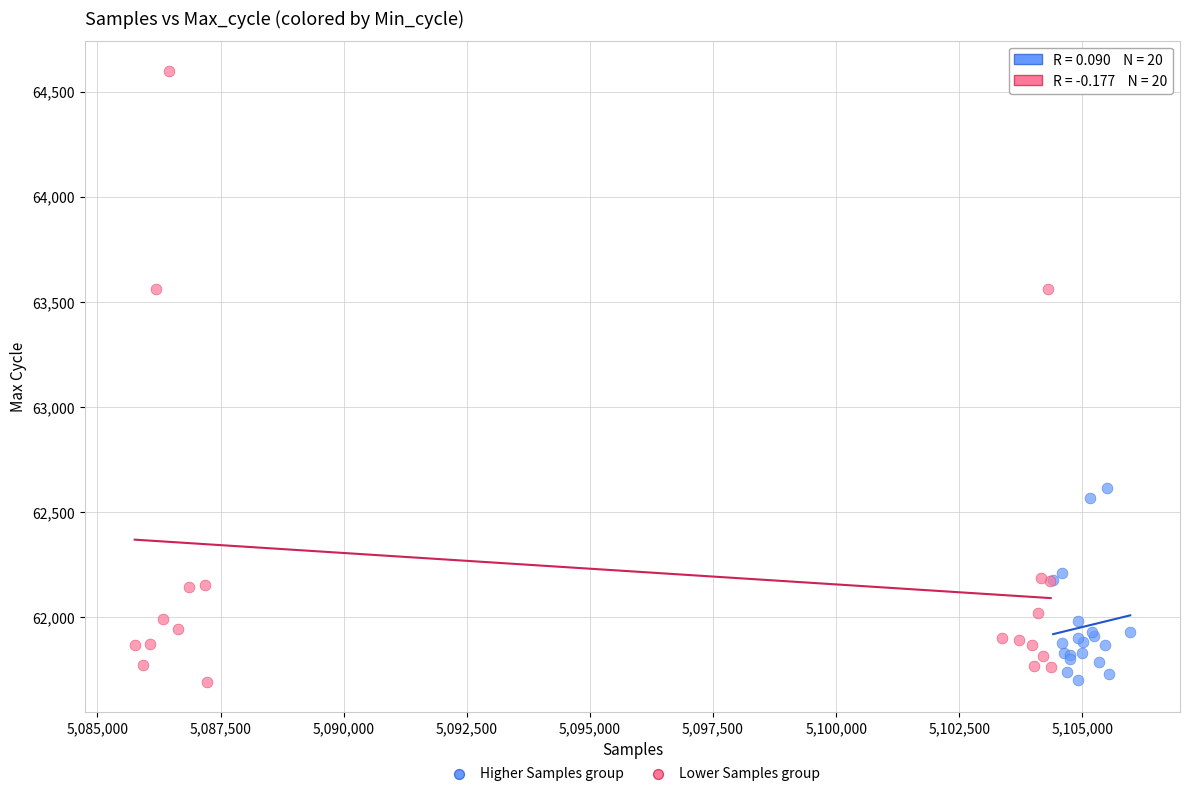

Which series reaches the maximum Y coordinate?

Lower Samples group